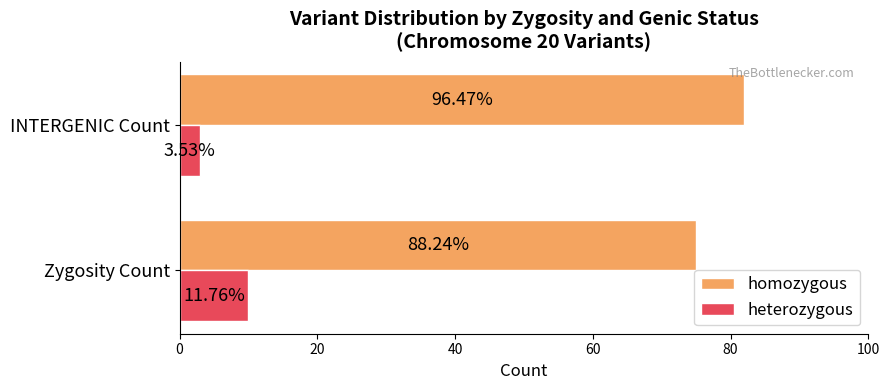

What are all the series names shown in the legend?

homozygous, heterozygous